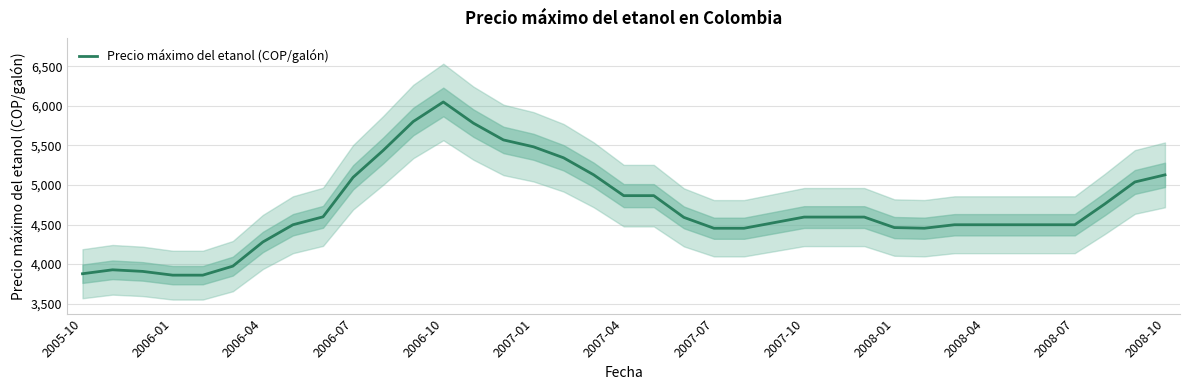

What is the maximum value for Precio máximo del etanol (COP/galón)?

6050.0